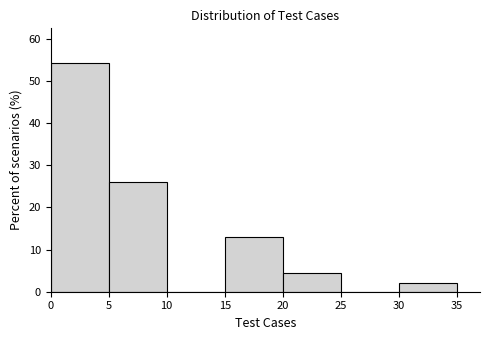

Which range on the x-axis has the tallest bar?

0 to 5